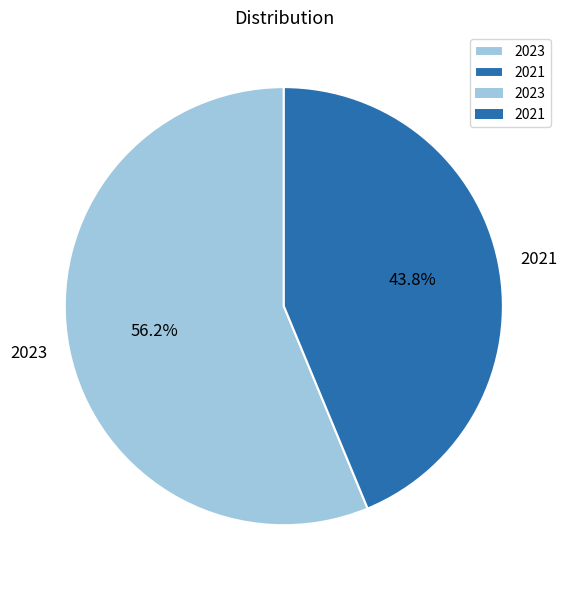

To the nearest percent, what is the average slice percentage?

50%